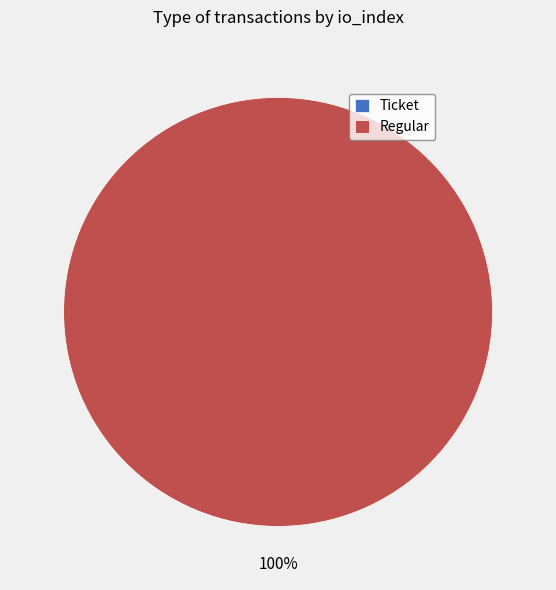

What is the largest slice in the pie chart?

Regular